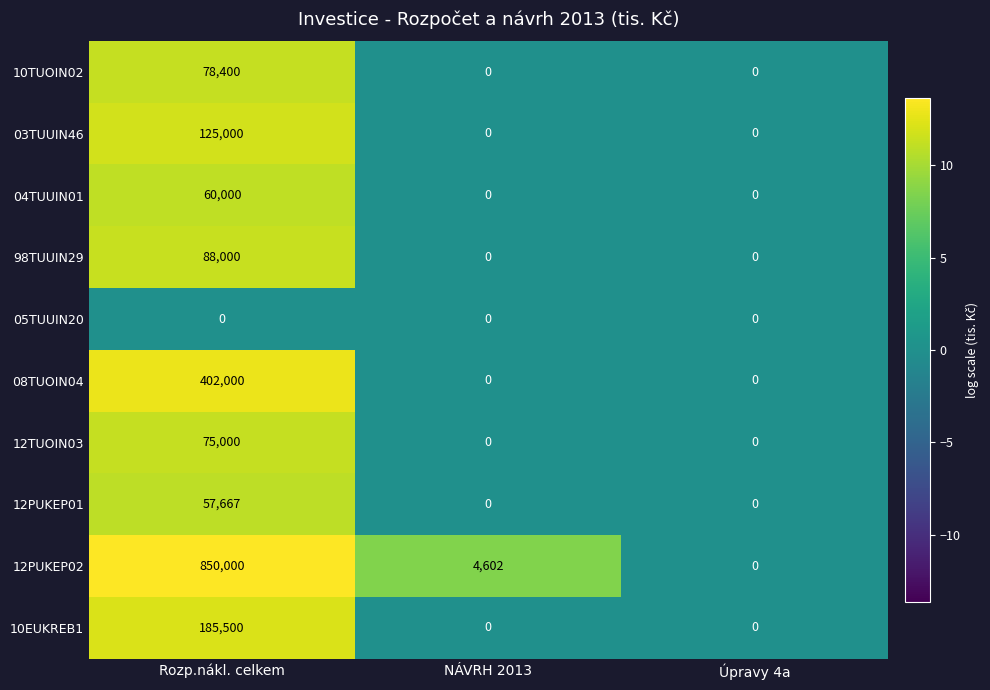

Which category has the highest value across all series?

Rozp.nákl. celkem